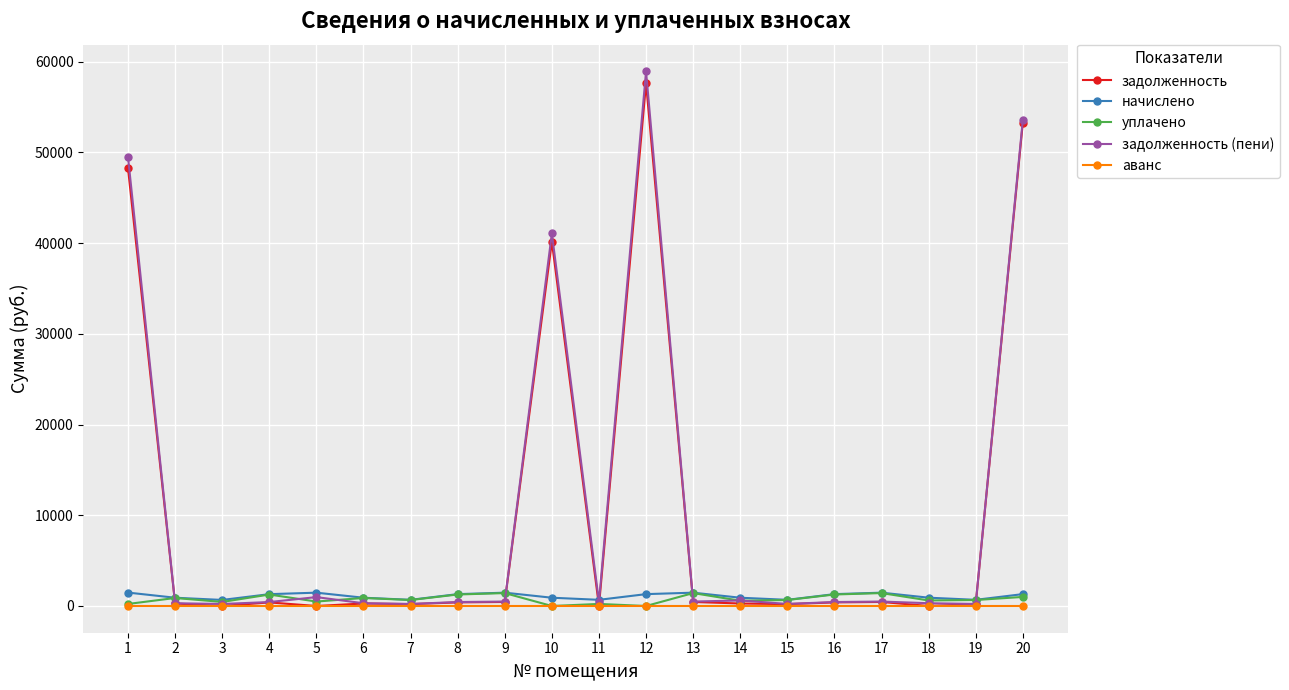

Where does the начислено series first go above 1303?

1